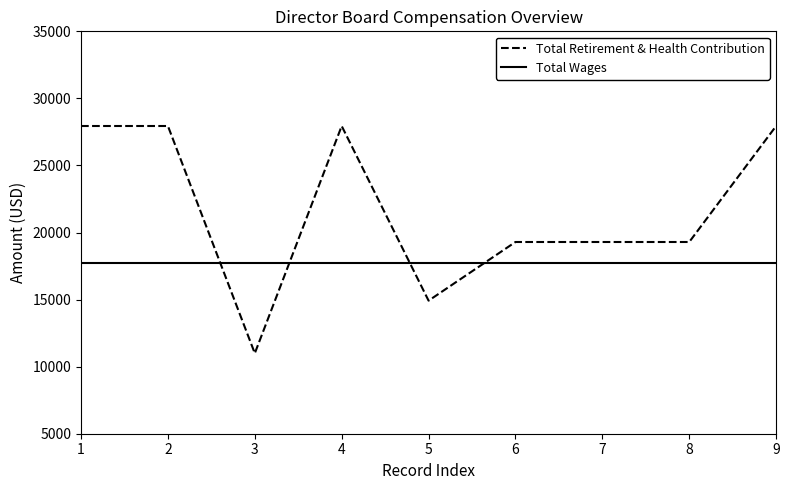

Count the number of categories in the chart.

9